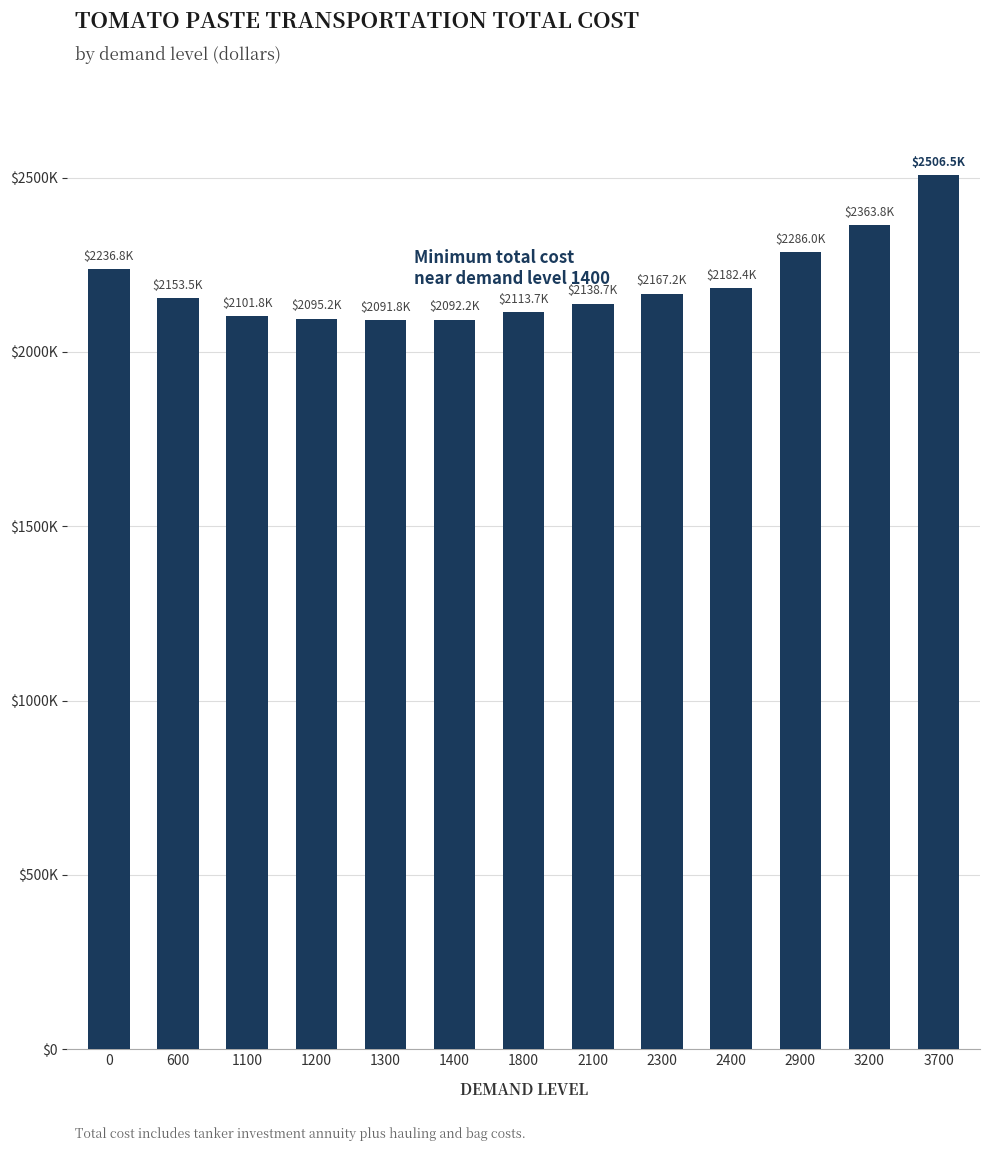

Does the chart contain any negative values?

No